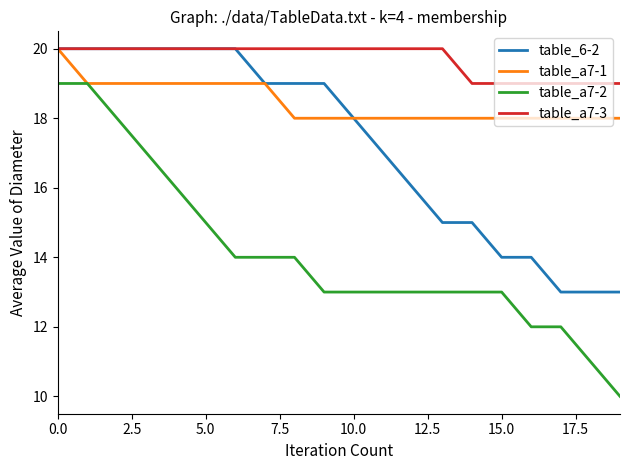

What is the lowest value of the table_a7-1 series?

18